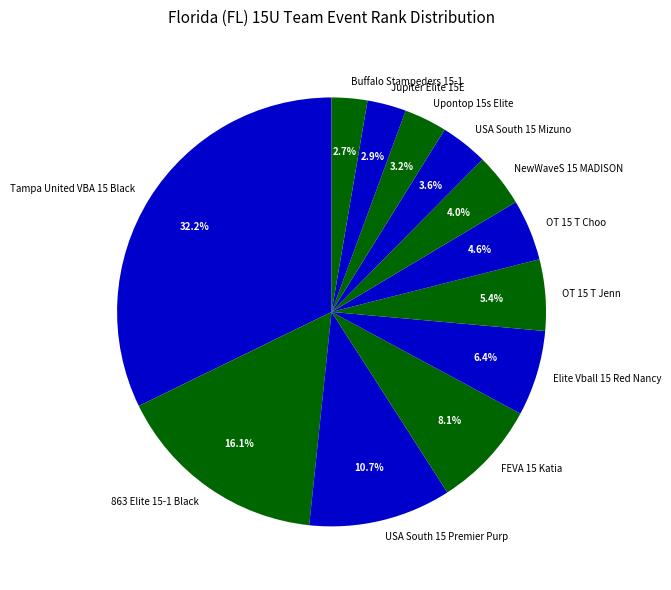

Is there any slice that represents more than half of the pie?

No